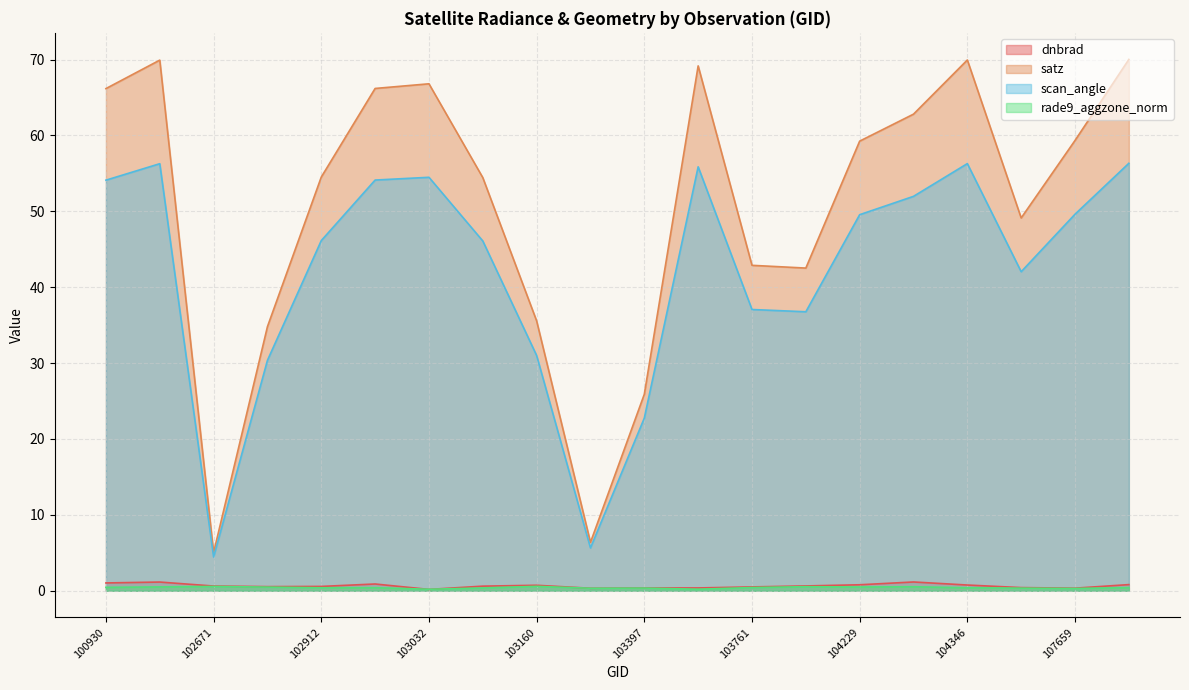

Rank the series by their maximum value, from lowest to highest.

rade9_aggzone_norm, dnbrad, scan_angle, satz